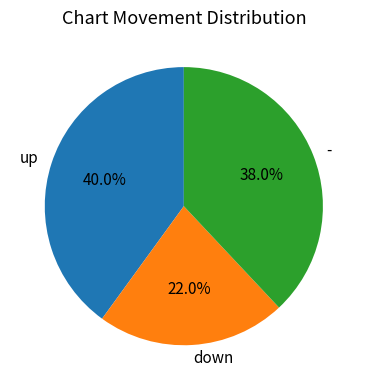

What is the largest slice in the pie chart?

up